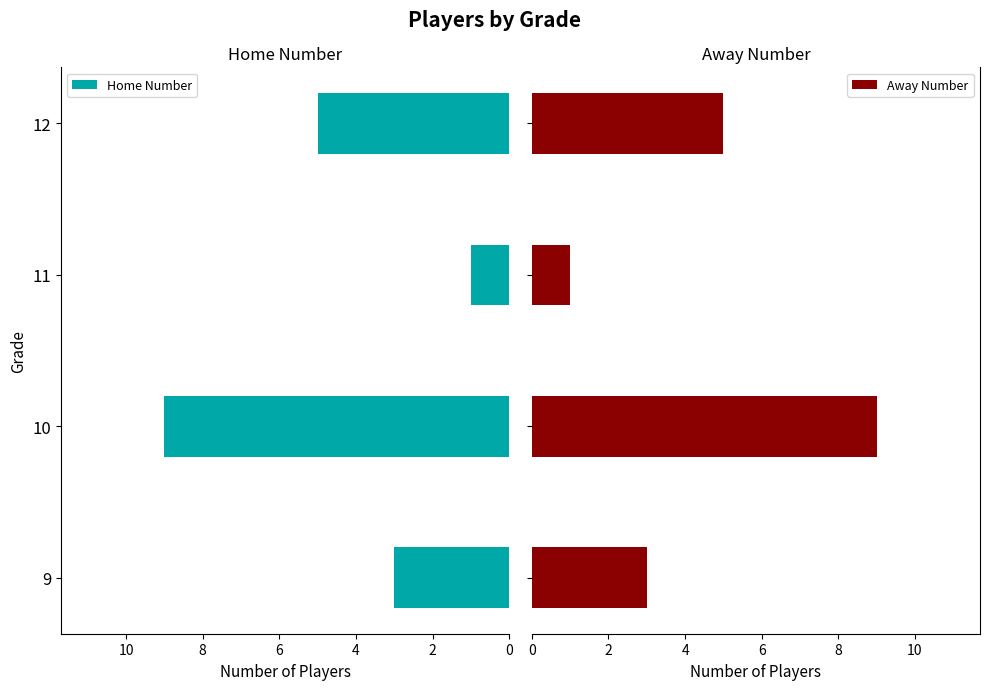

Are the bars horizontal?

Yes